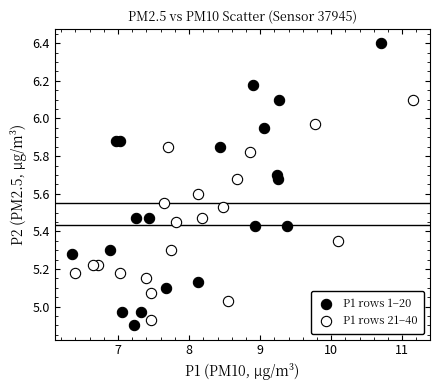

Which series contains the lowest Y value?

P1 rows 1–20